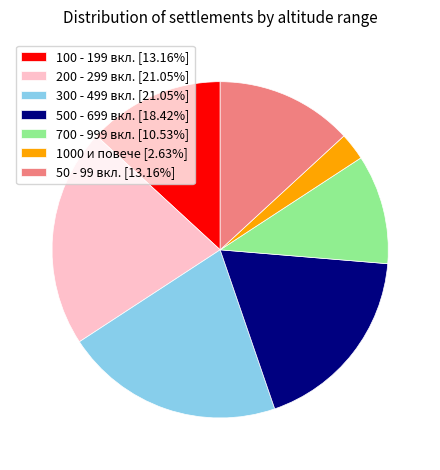

Does 100 - 199 вкл. [13.16%] represent more than half of the total?

No